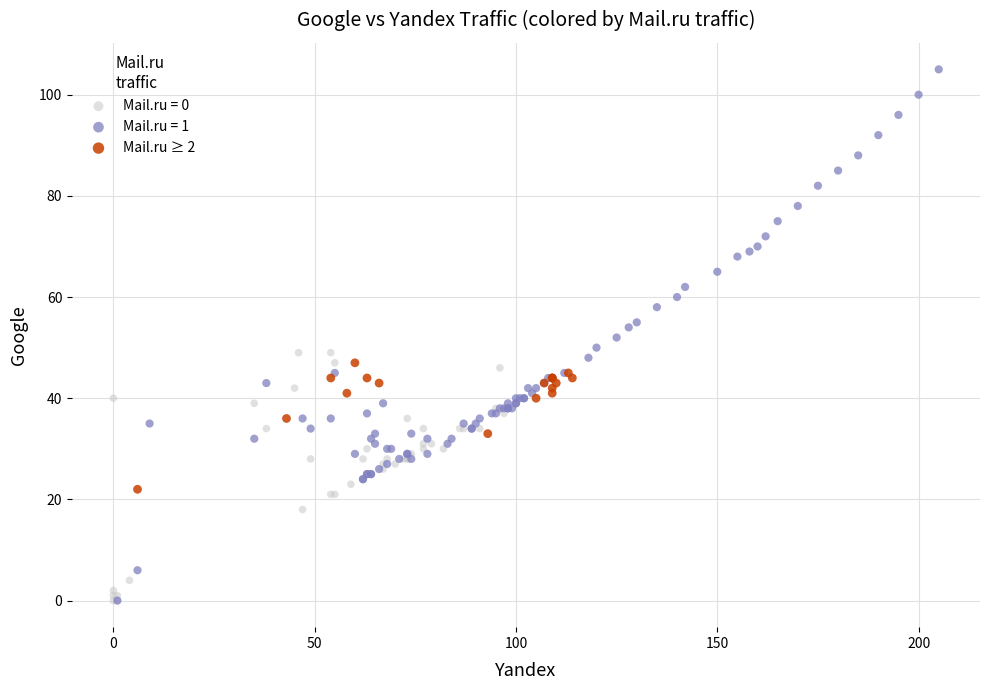

Which series contains the highest Y value?

Mail.ru = 1